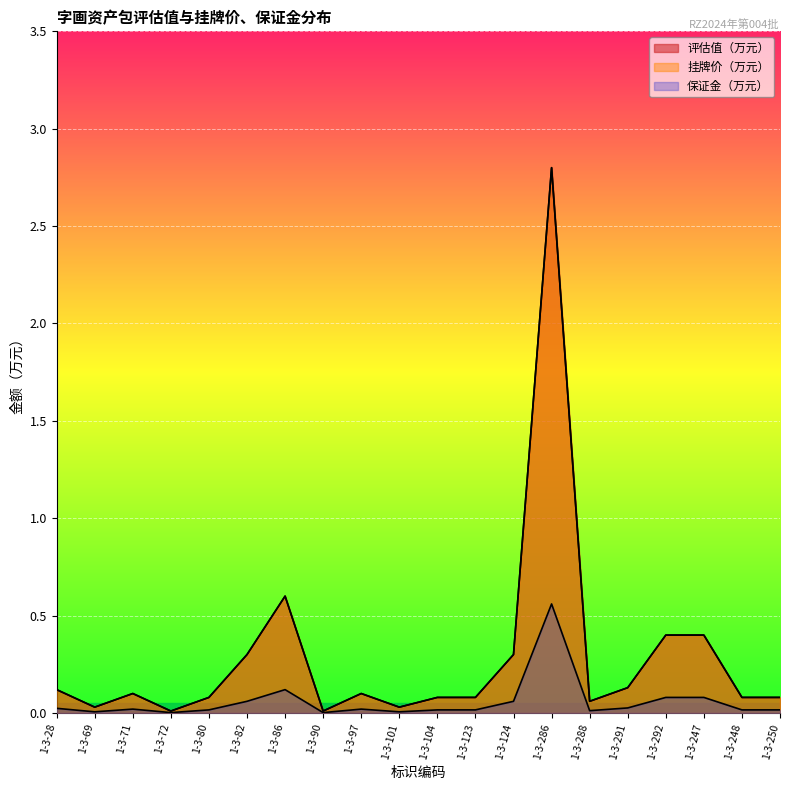

True or false: 保证金（万元） has a value of 0.6 at 1-3-286.

True